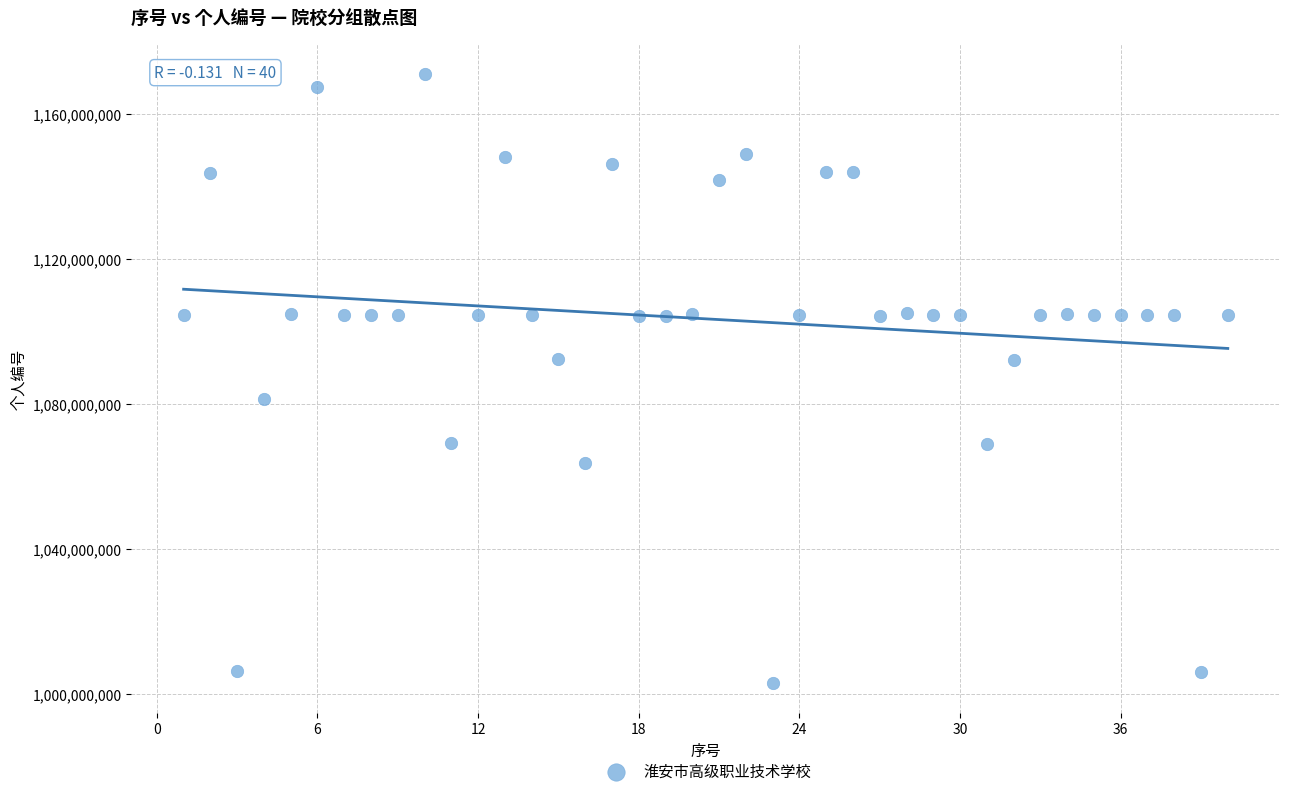

What is the range of Y values (max minus min)?

167755966